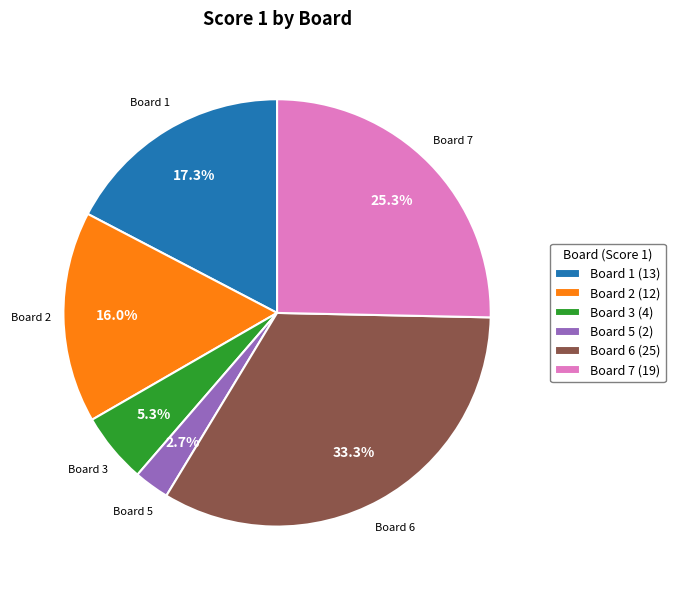

Which category has the biggest portion of the pie?

Board 6 (25)